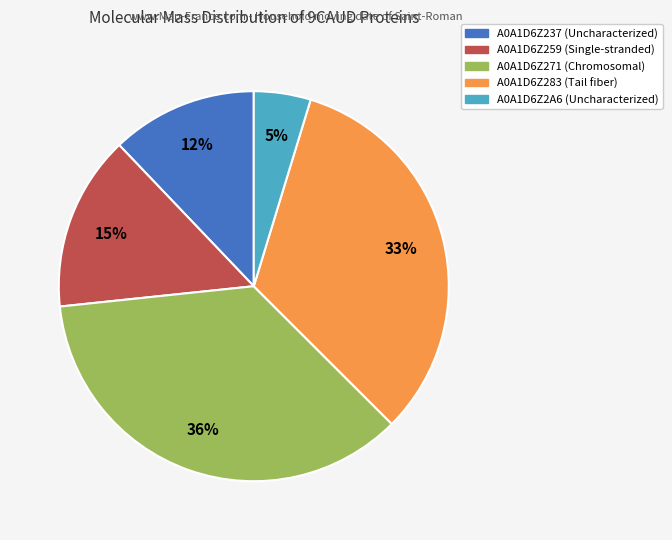

To the nearest percent, what percentage of the pie is A0A1D6Z271?

36%